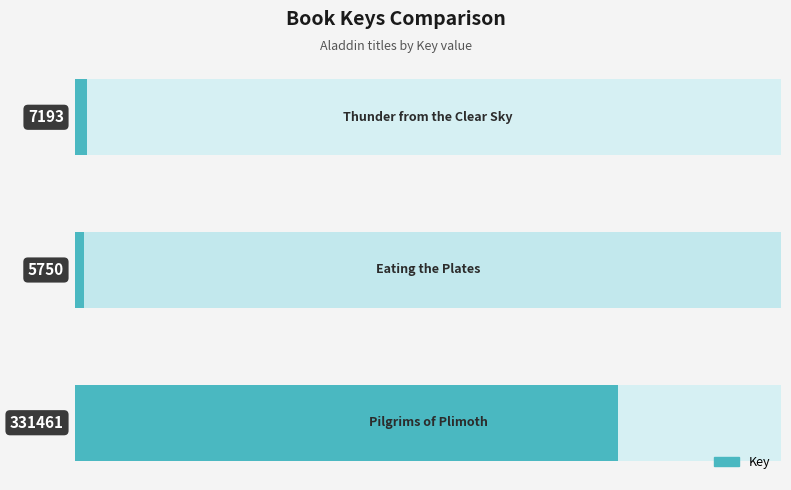

Rank the categories by value from lowest to highest.

1, 0, 2